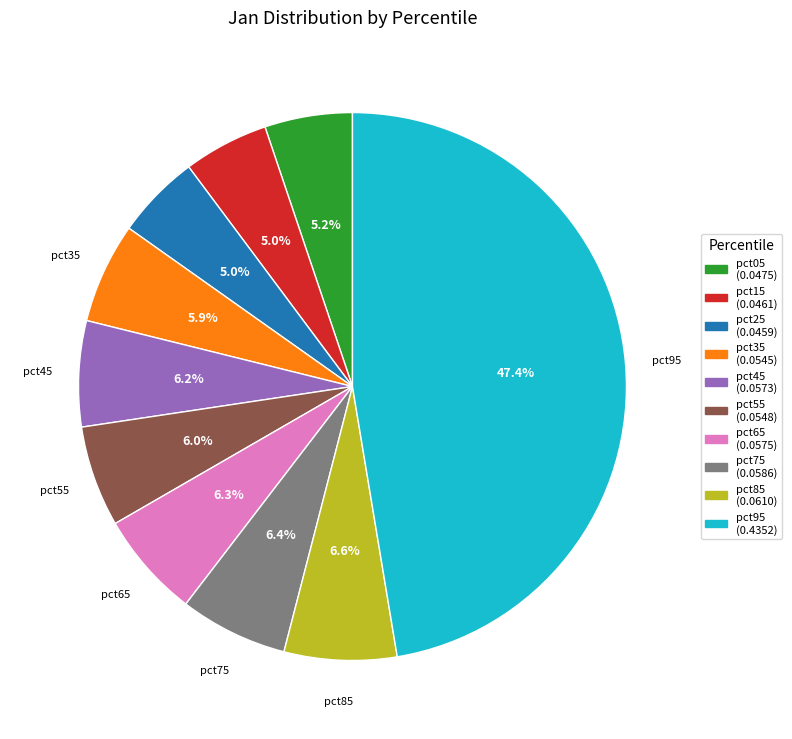

To the nearest percent, what is the average slice percentage?

10%